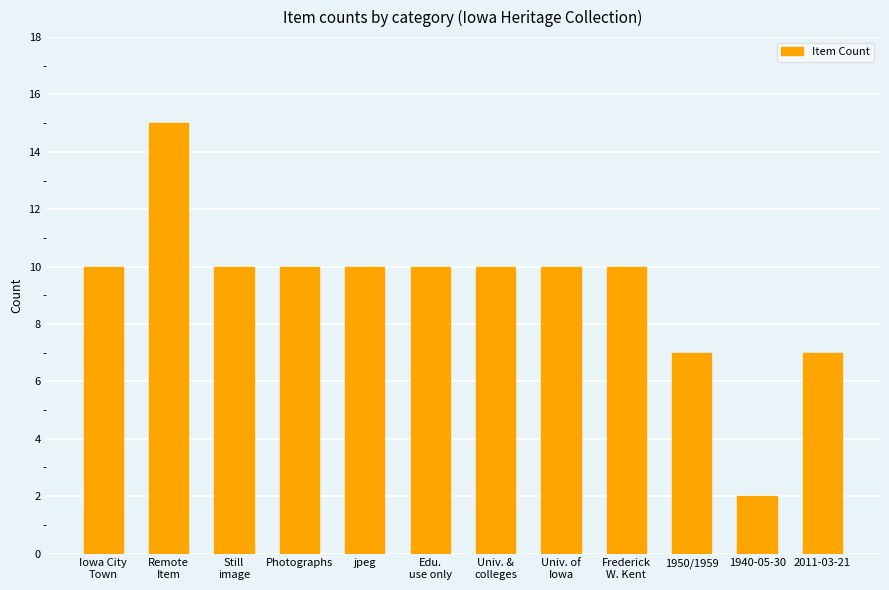

Which category has the highest value across all series?

Remote
Item